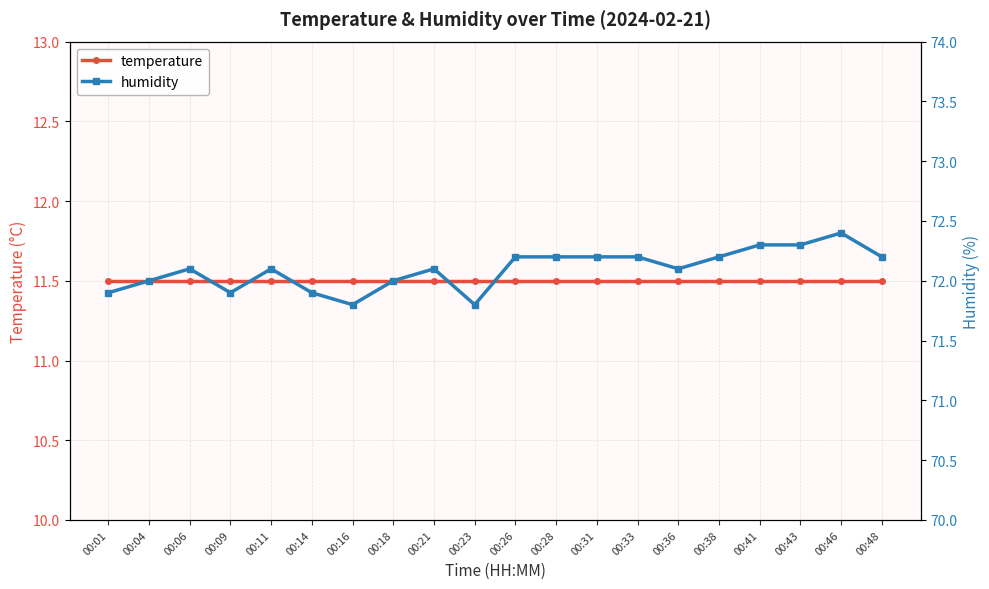

What is the difference between the highest and lowest values at 00:28?

60.7